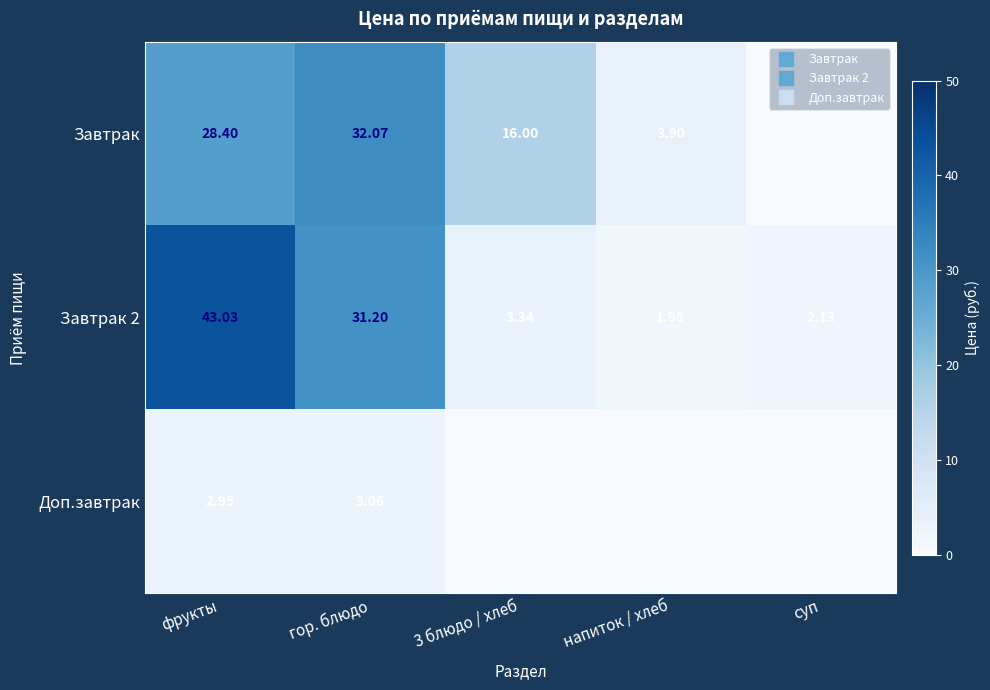

Which series has the largest total across all categories?

Завтрак 2